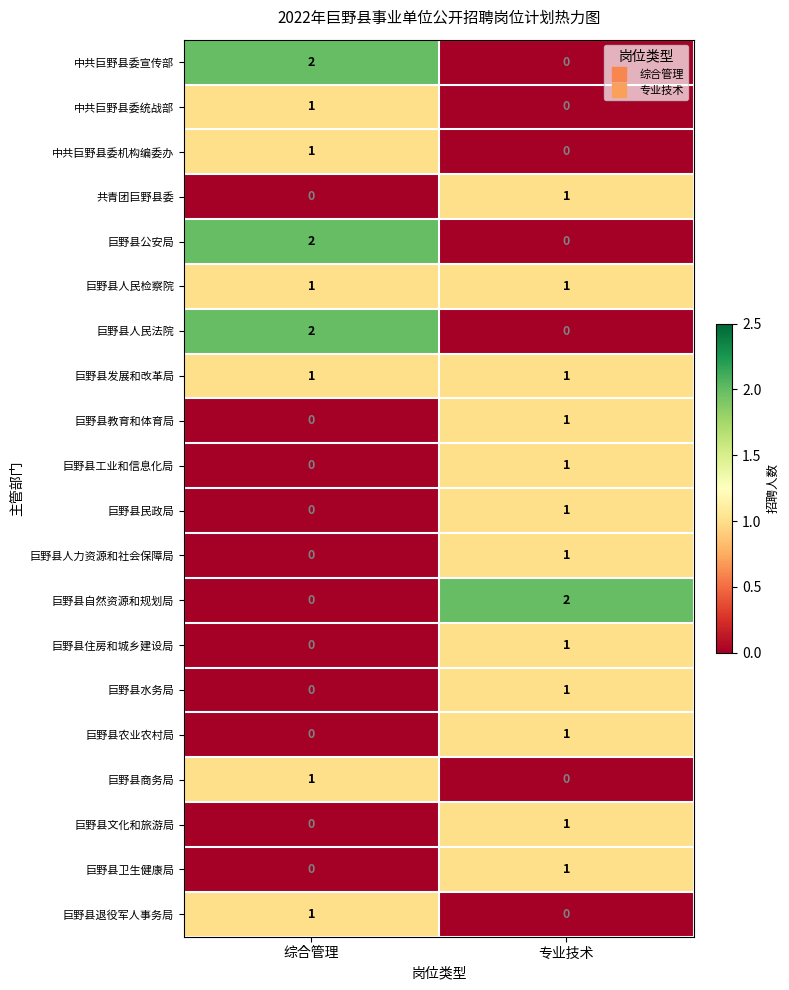

Rank the categories by 巨野县退役军人事务局 value from lowest to highest.

专业技术, 综合管理